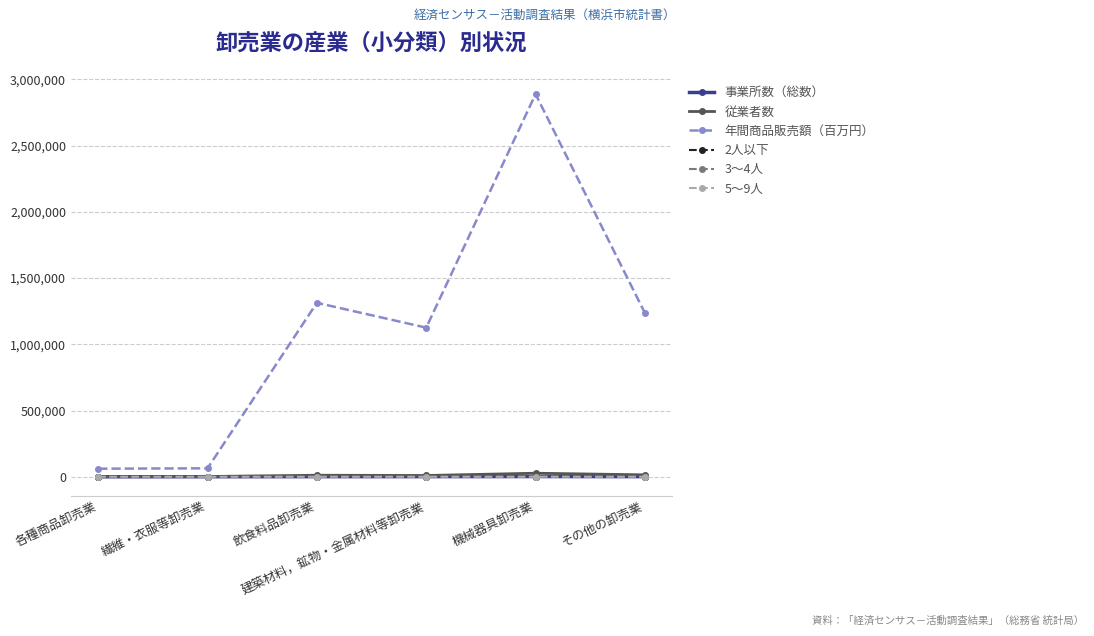

Which series has the largest total across all categories?

年間商品販売額（百万円）